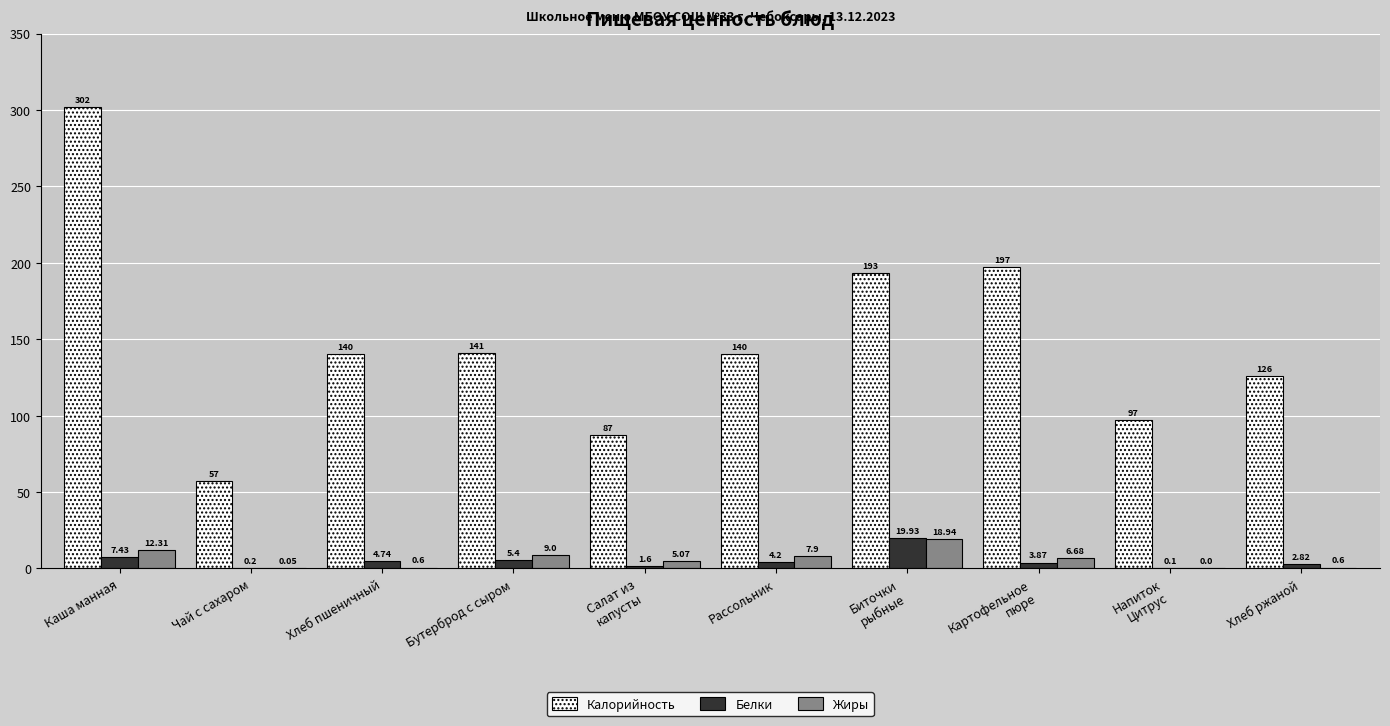

Which series changed the most between Чай с сахаром and Бутерброд с сыром?

Калорийность